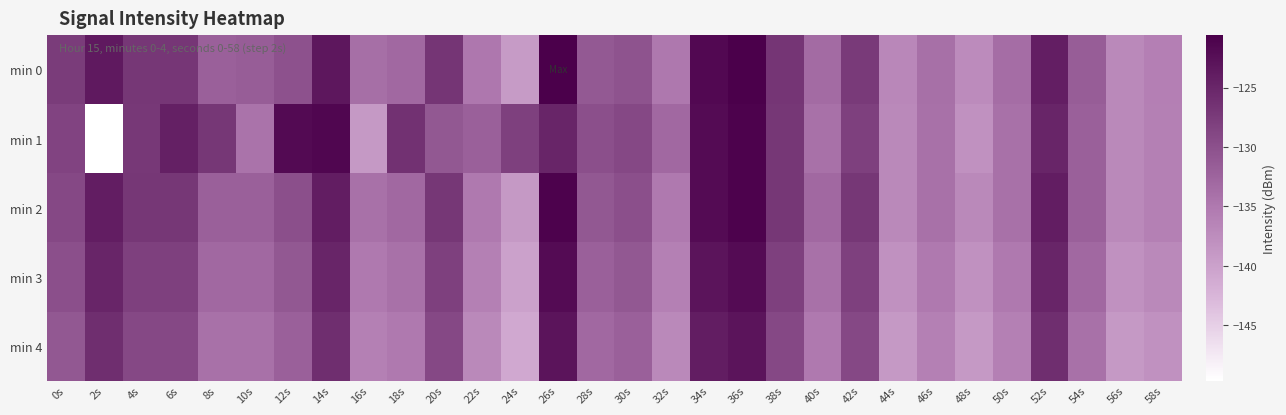

Which category has the highest value in the min 3 series?

26s